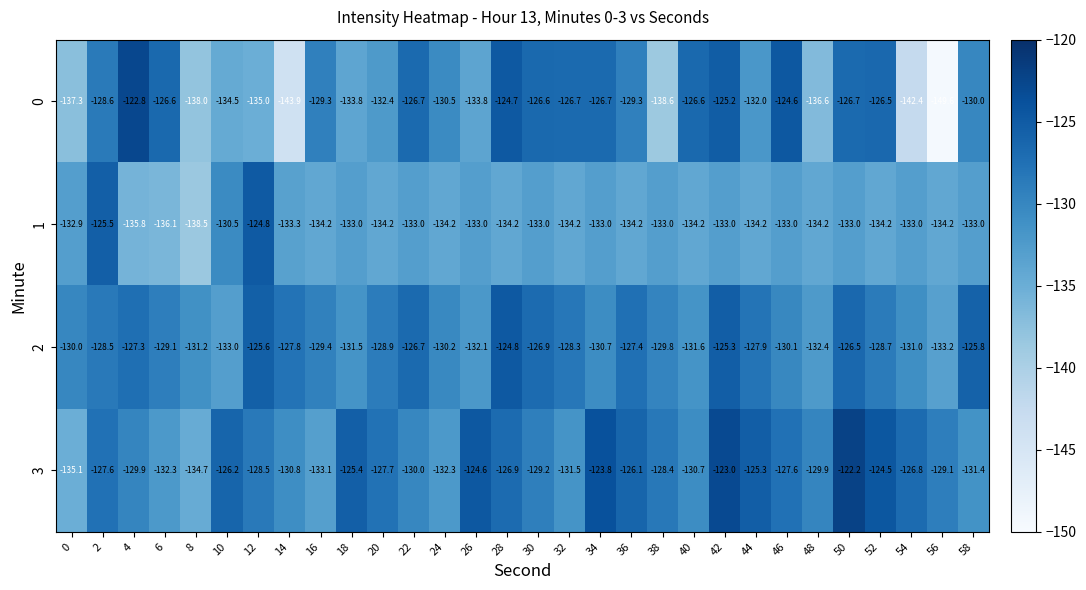

Where is 0 nearest to the value -136?

48